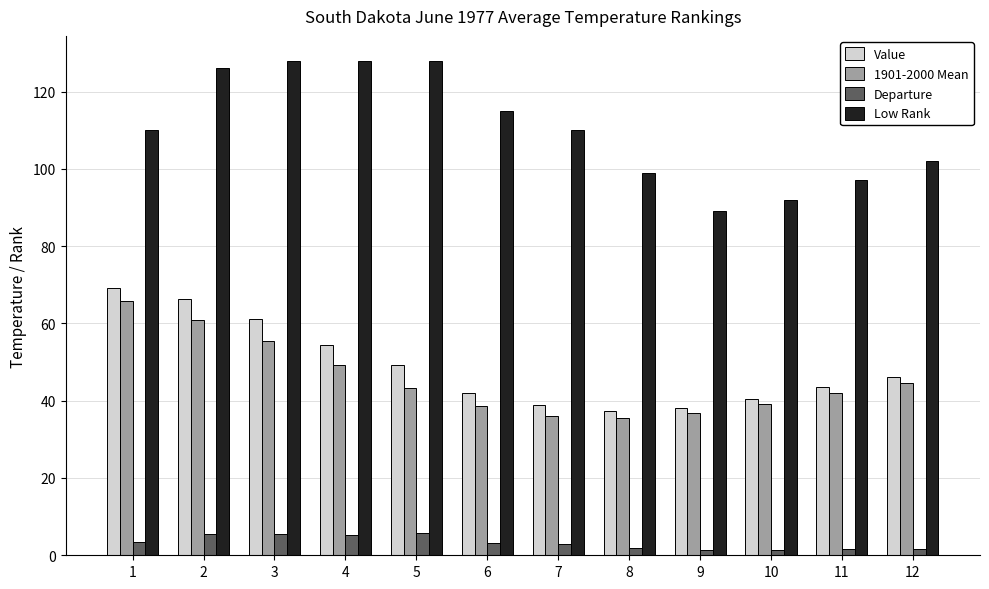

Is it true that Value equals 105.9 at 3?

False